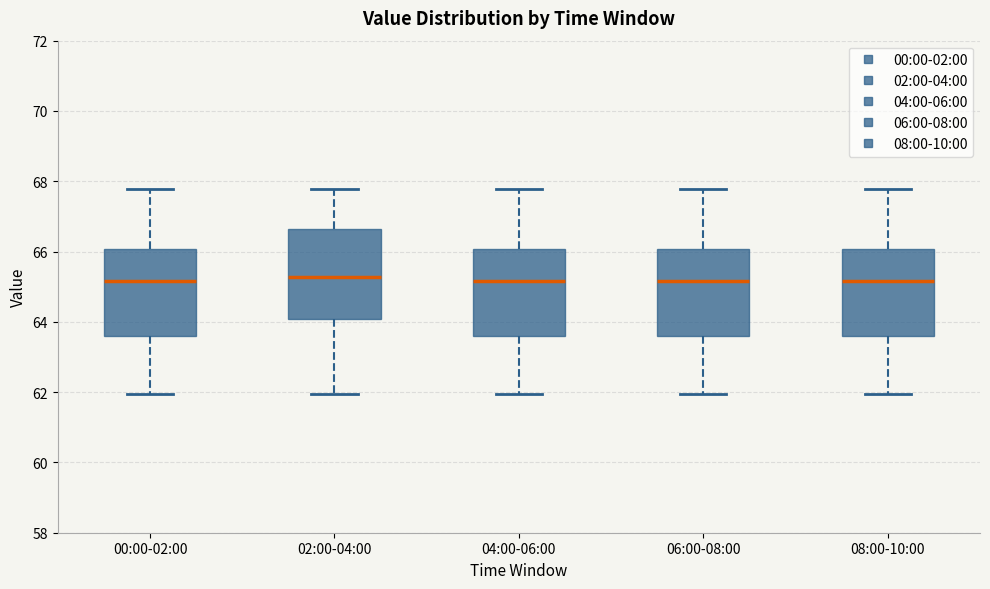

Reading left to right, transcribe this box plot: for each box, give where its median line is, the range the box spans, and where its two whiskers end, as read against the y-axis. The values are not printed on the chart, so give them approximately, as read against the axis.

00:00-02:00: median 65.2, box 63.6 to 66.0, whiskers 62.0 to 67.8
02:00-04:00: median 65.2, box 64.0 to 66.6, whiskers 62.0 to 67.8
04:00-06:00: median 65.2, box 63.6 to 66.0, whiskers 62.0 to 67.8
06:00-08:00: median 65.2, box 63.6 to 66.0, whiskers 62.0 to 67.8
08:00-10:00: median 65.2, box 63.6 to 66.0, whiskers 62.0 to 67.8